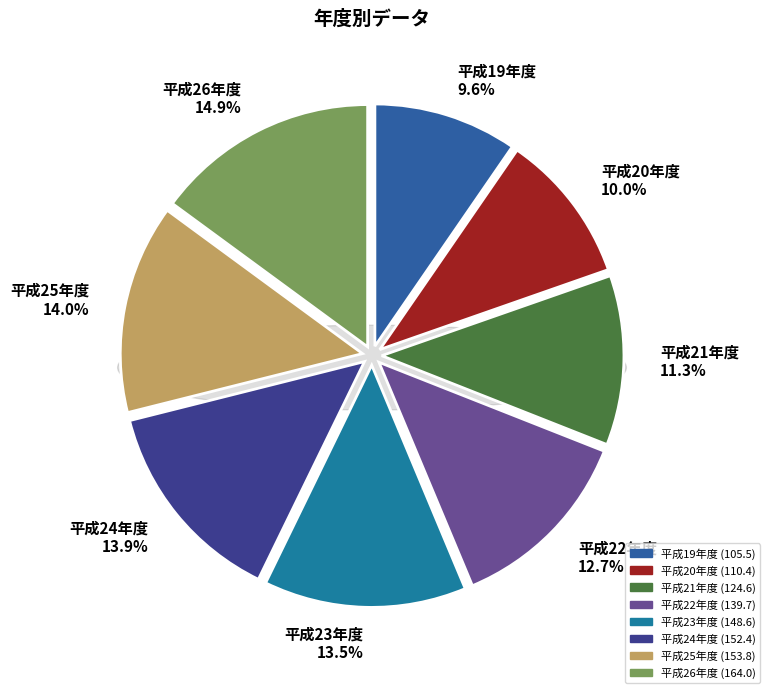

What is the smallest slice in the pie chart?

平成19年度